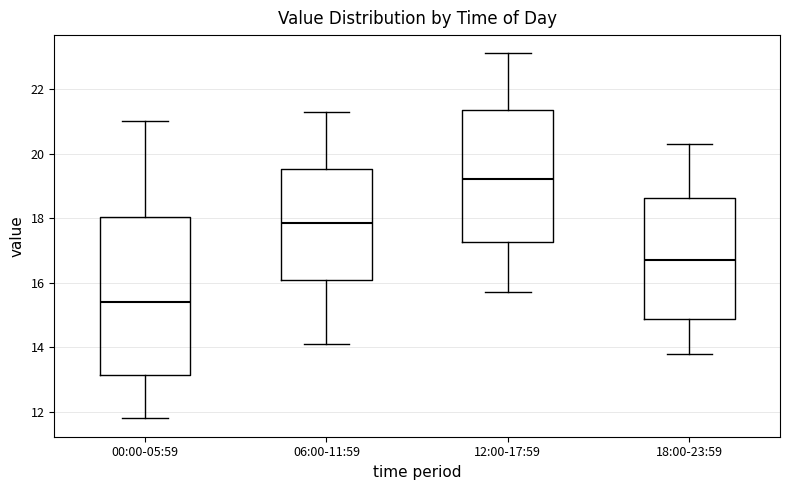

Reading left to right, read every box against the y-axis: the position of its median line, the range the box covers, and the ends of its whiskers. The values are not printed on the chart, so give them approximately, as read against the axis.

00:00-05:59: median 15.4, box 13.2 to 18.0, whiskers 11.8 to 21.0
06:00-11:59: median 17.8, box 16.0 to 19.6, whiskers 14.2 to 21.4
12:00-17:59: median 19.2, box 17.2 to 21.4, whiskers 15.8 to 23.2
18:00-23:59: median 16.8, box 14.8 to 18.6, whiskers 13.8 to 20.4